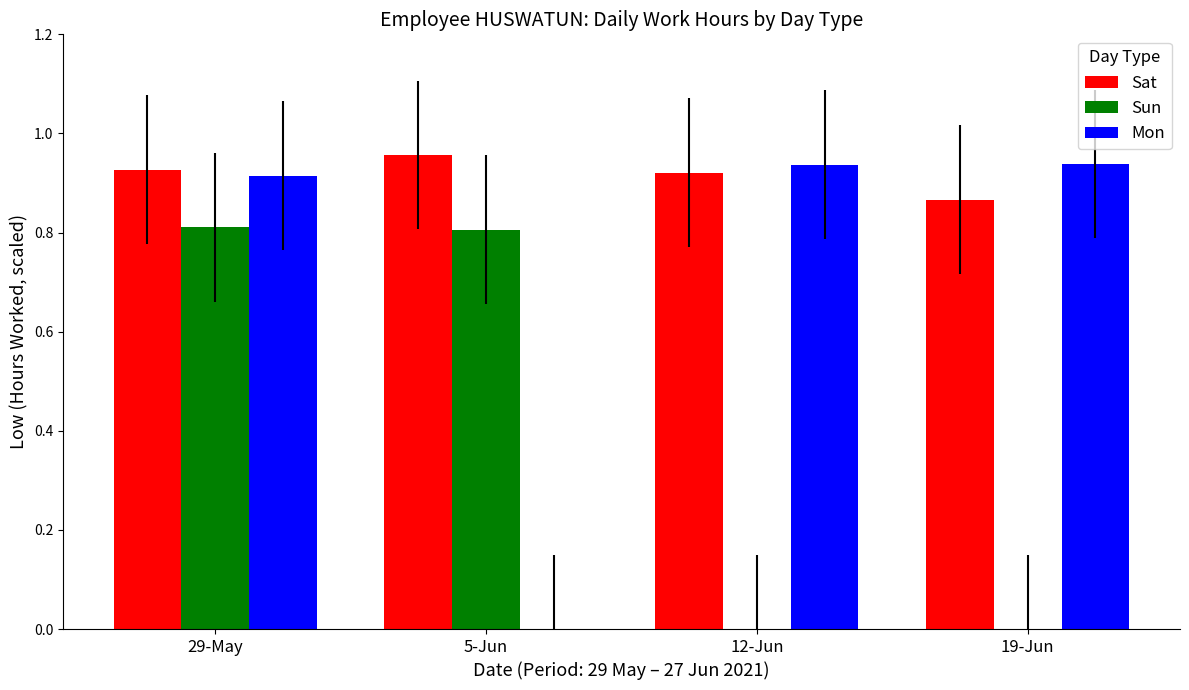

What is the sum of all Sun values?

1.6